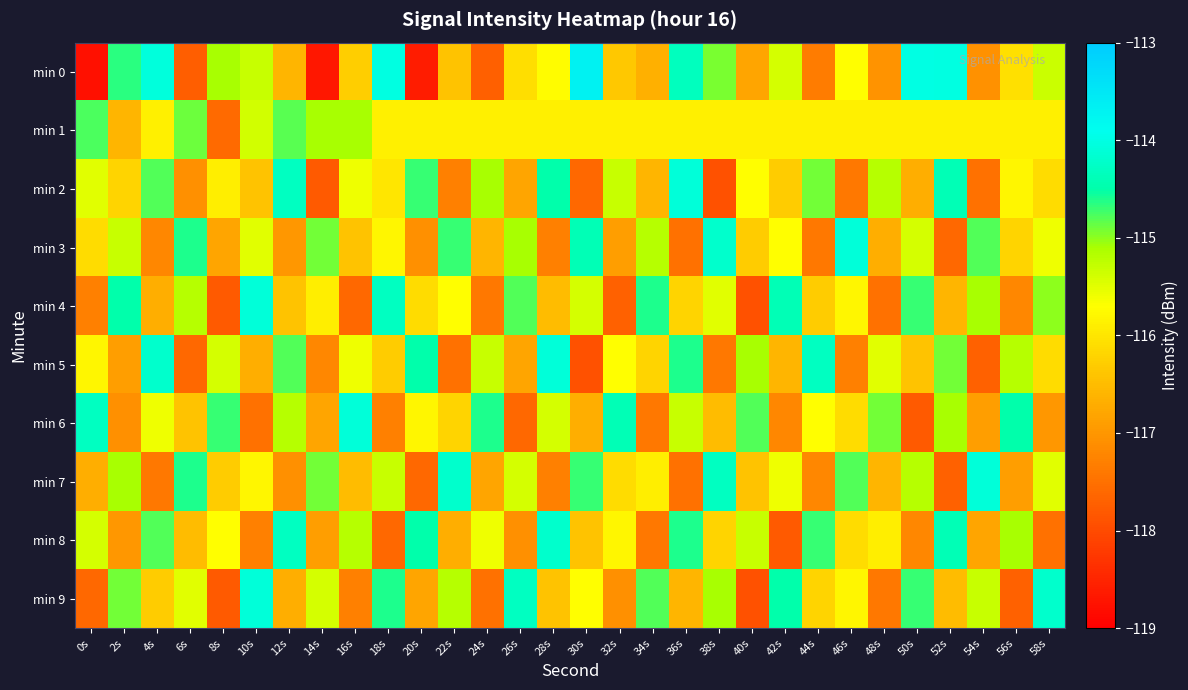

How many data points does each series have?

30